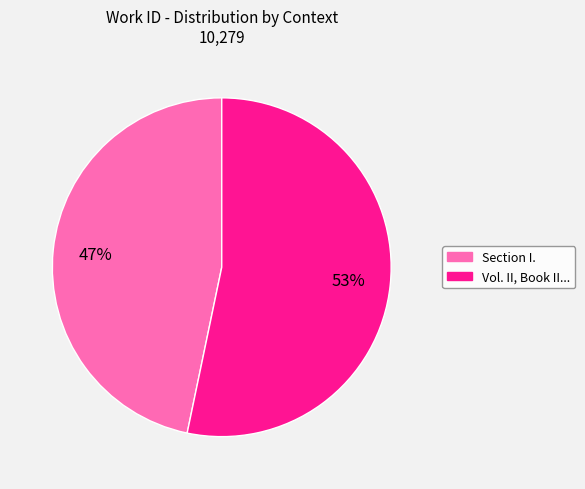

To the nearest percent, what portion does Vol. II, Book II... represent?

53%